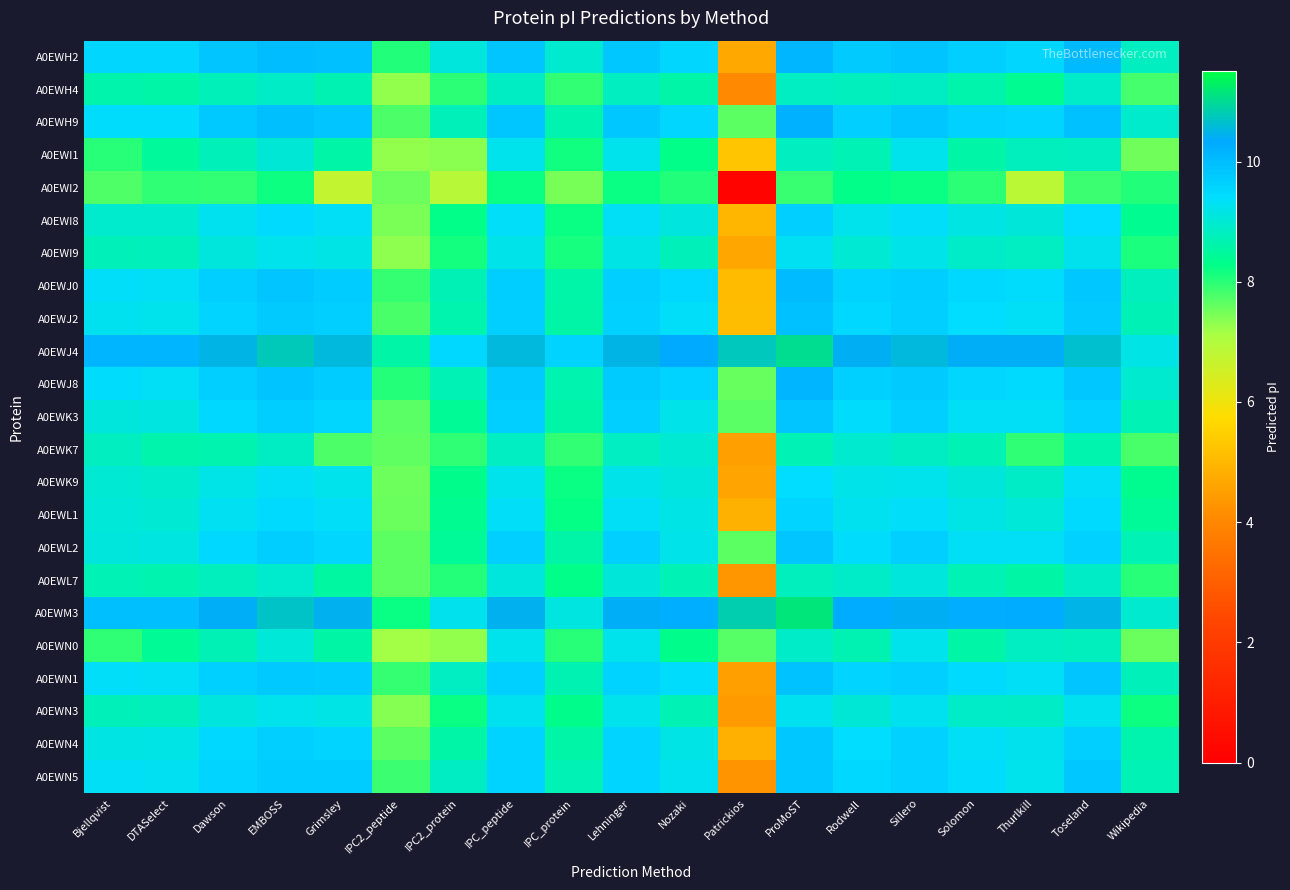

What is the difference between the highest and lowest values at IPC2_protein?

2.6